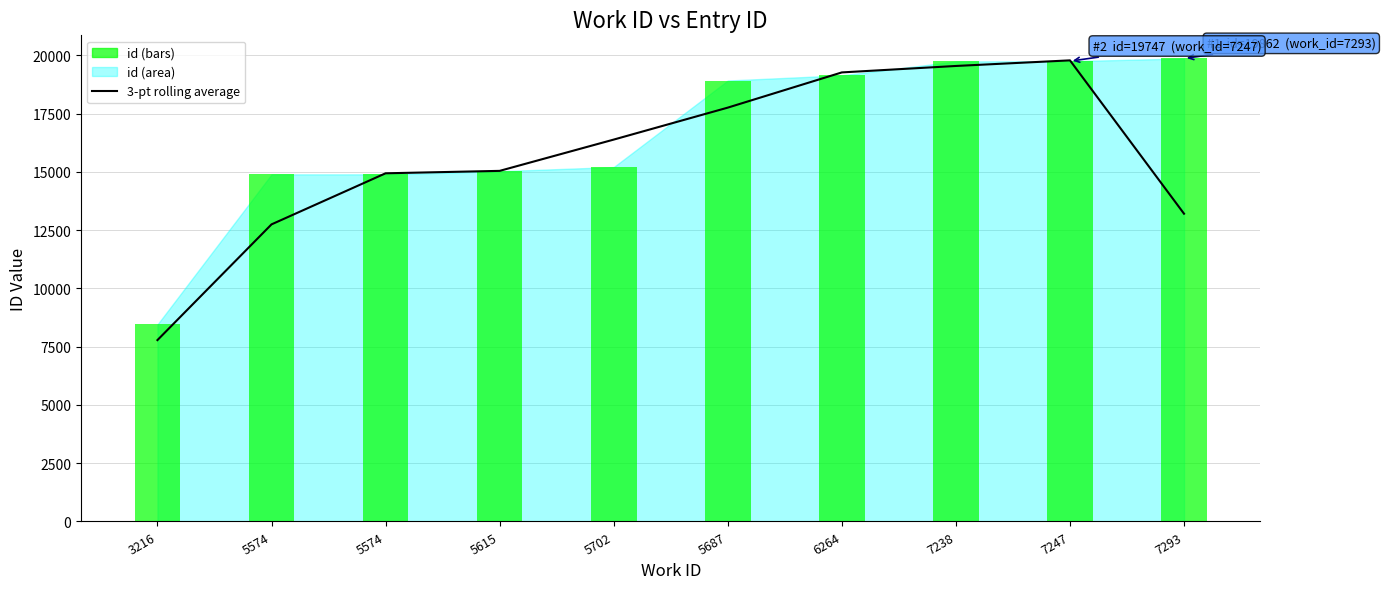

Reading left to right, what are all the values shown in this chart?

3-pt rolling average: 3216=7781.3	5574=12745.3	5574=14936.3	5615=15040.7	5702=16382.3	5687=17753.7	6264=19264.3	7238=19541.0	7247=19781.7	7293=13203.0
id (bars): 3216=8453.0	5574=14891.0	5574=14892.0	5615=15026.0	5702=15204.0	5687=18917.0	6264=19140.0	7238=19736.0	7247=19747.0	7293=19862.0